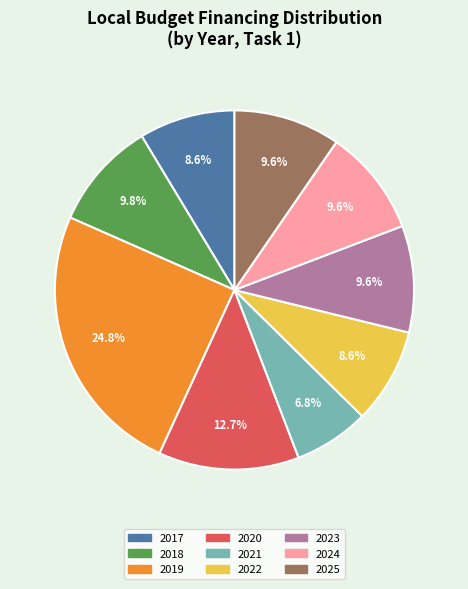

To the nearest percent, what portion does 2021 represent?

7%